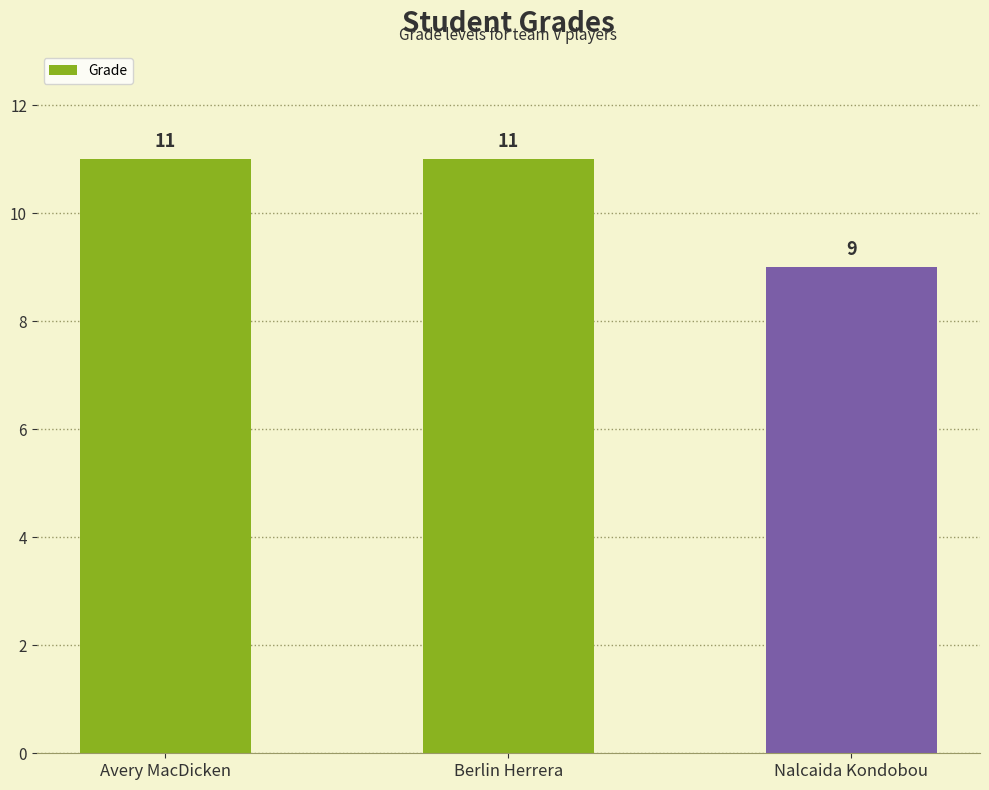

Are the bars grouped side by side (vs. stacked)?

No